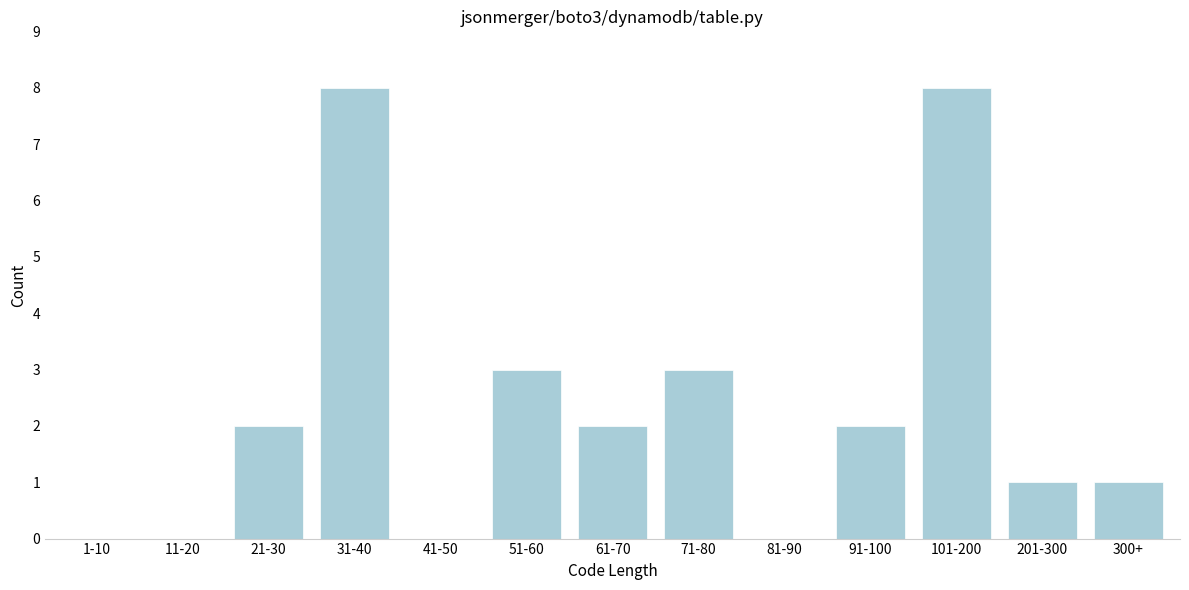

Reading left to right, list all the values displayed in this chart.

1-10=0	11-20=0	21-30=2	31-40=8	41-50=0	51-60=3	61-70=2	71-80=3	81-90=0	91-100=2	101-200=8	201-300=1	300+=1